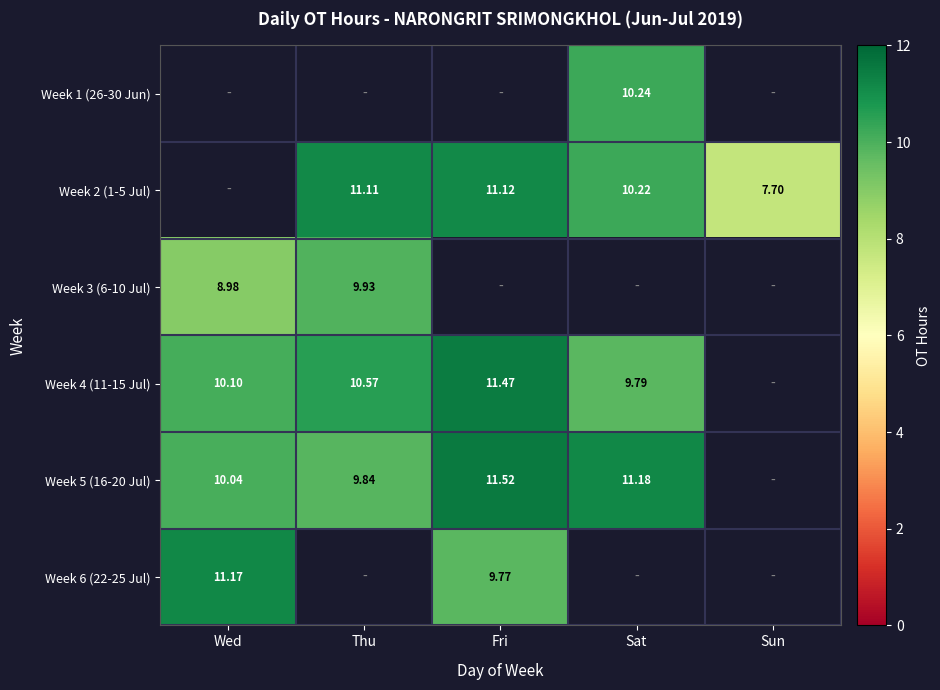

Rank the categories by Week 6 (22-25 Jul) value from lowest to highest.

Thu, Sat, Sun, Fri, Wed